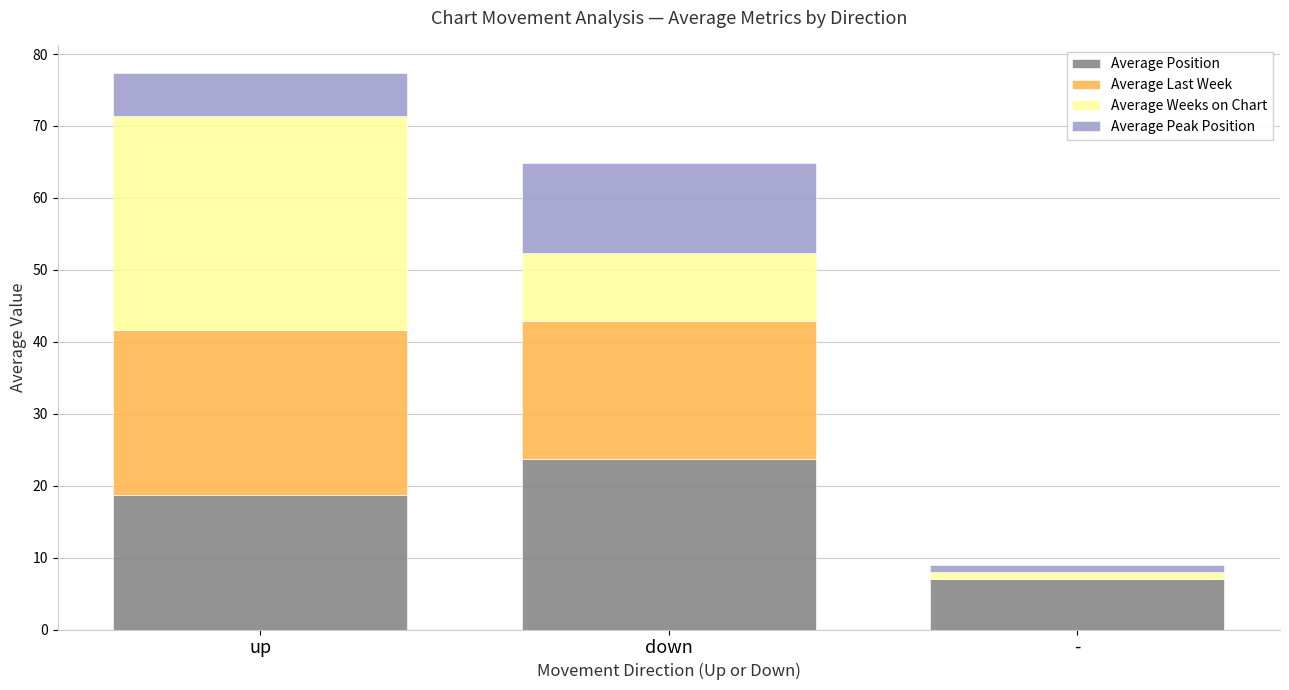

What is the approximate value of Average Position at up?

18.7